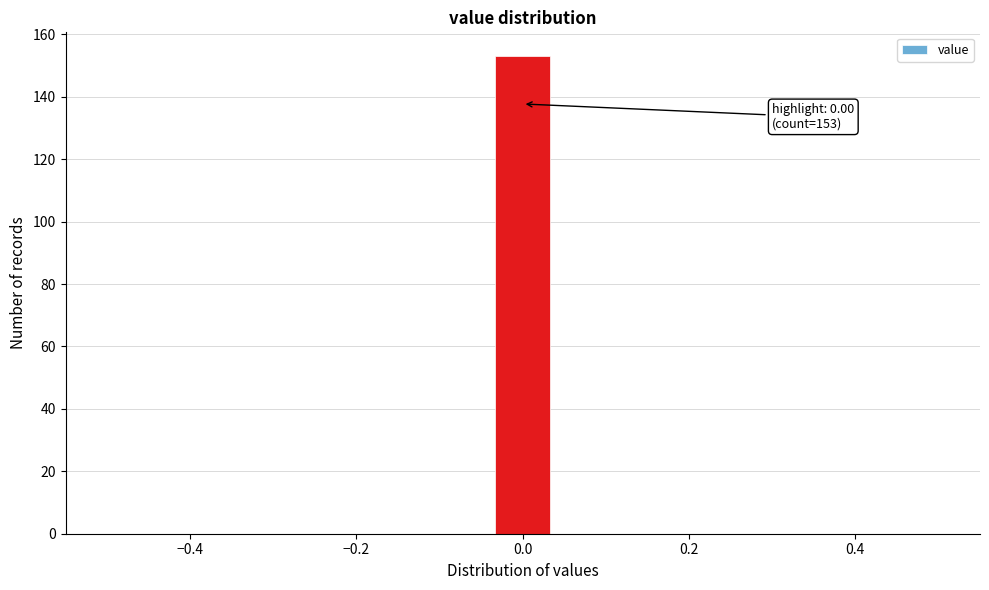

Read against the x-axis, roughly where is the centre of the tallest bar?

0.00